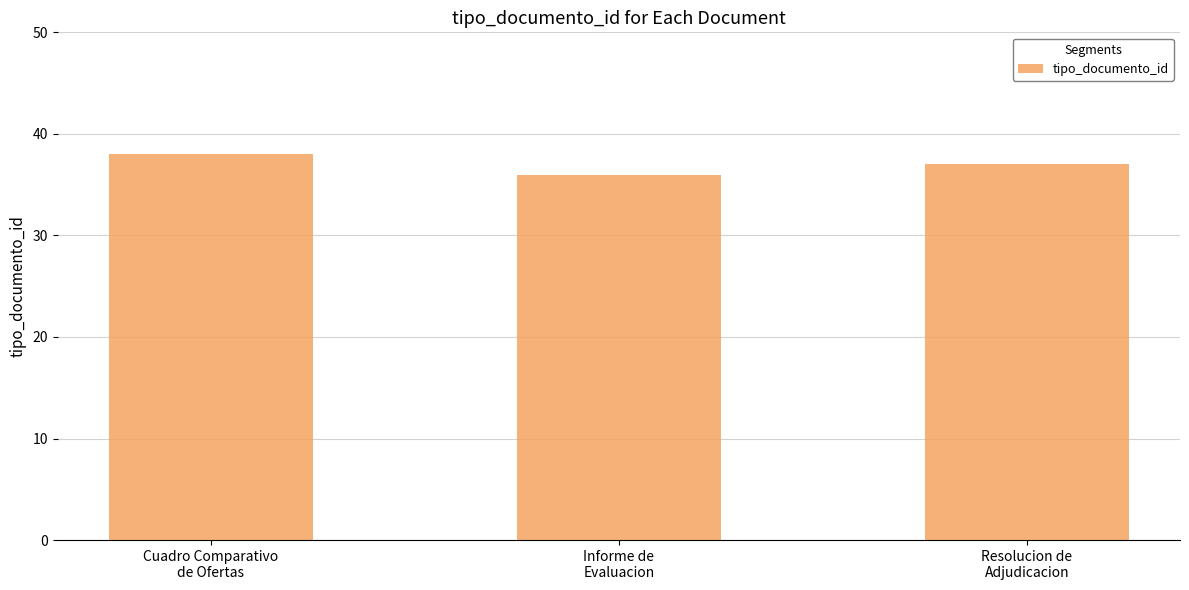

Rank the categories by value from highest to lowest.

Cuadro Comparativo
de Ofertas, Resolucion de
Adjudicacion, Informe de
Evaluacion